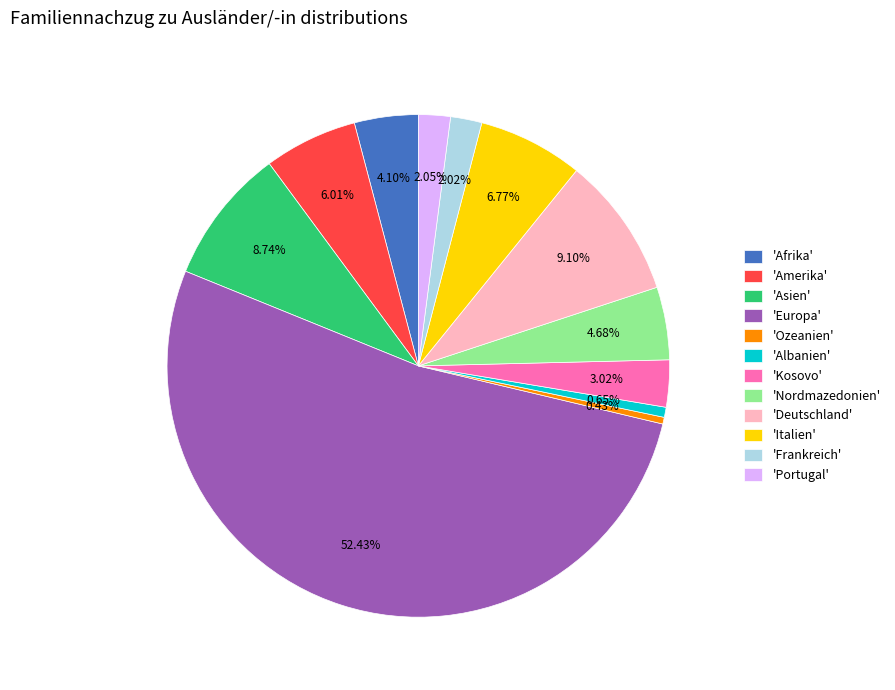

Combined, do 'Deutschland' and 'Europa' account for over 50%?

Yes